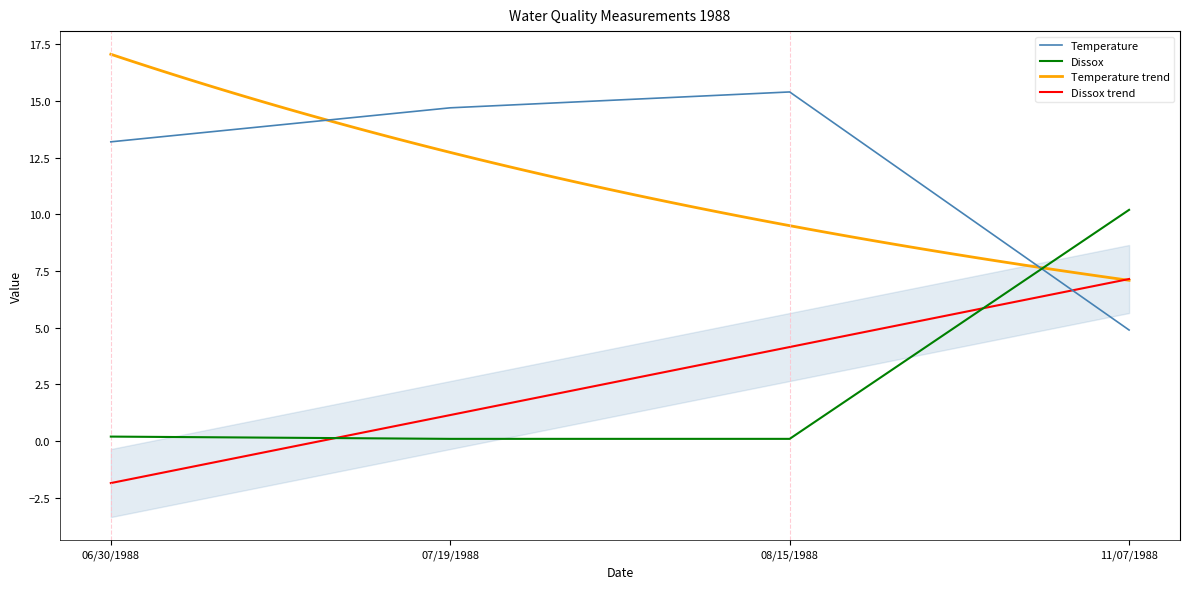

The Dissox series shows 0.1 at 07/19/1988. True or false?

True